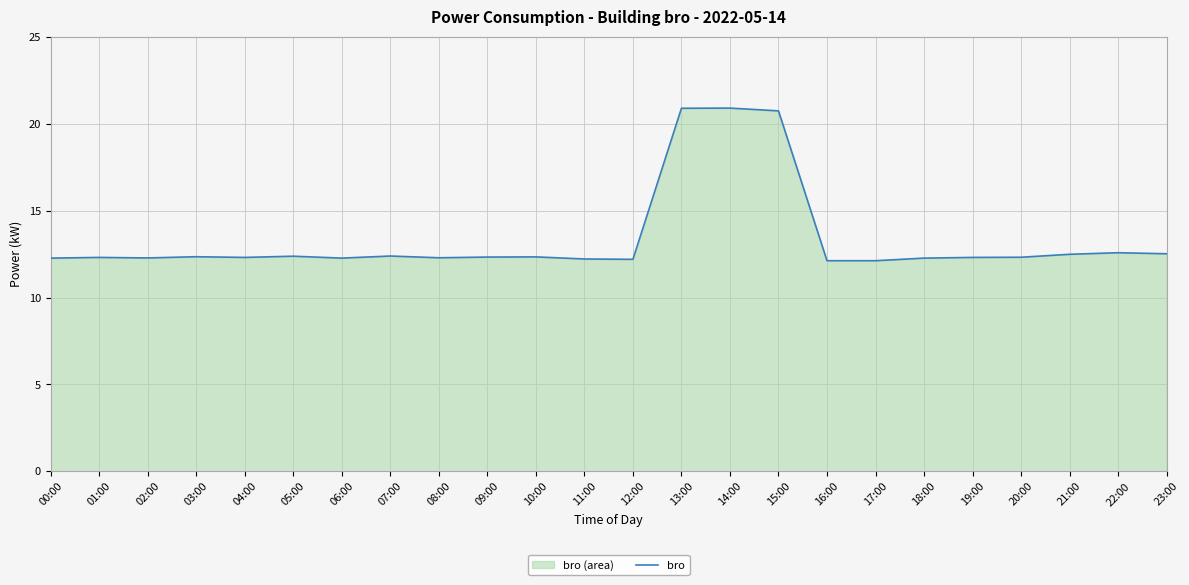

The value at 10:00 is 12.3. True or false?

True